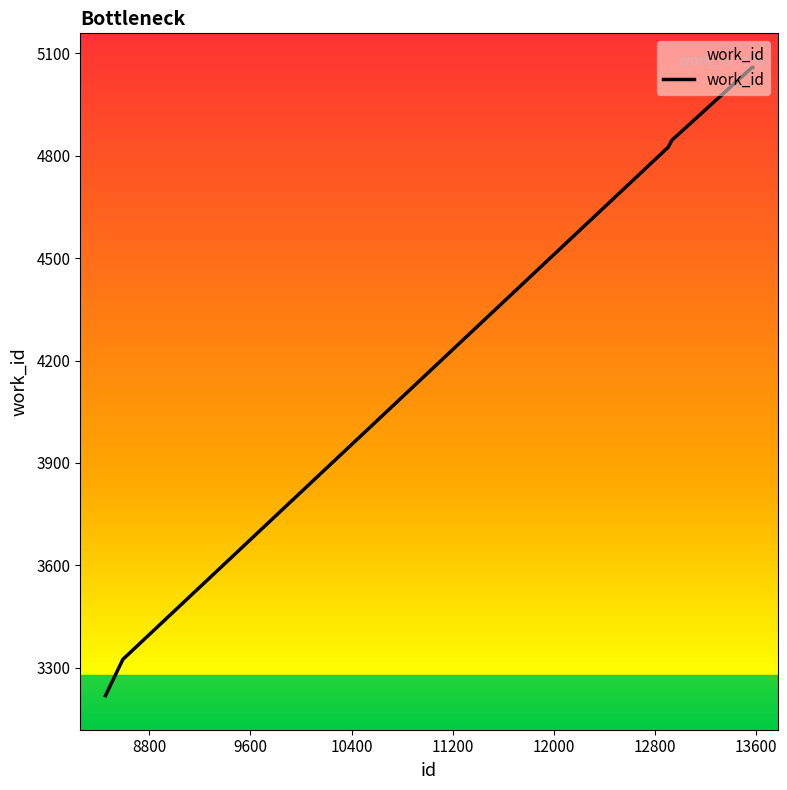

What is the smallest value displayed?

3218